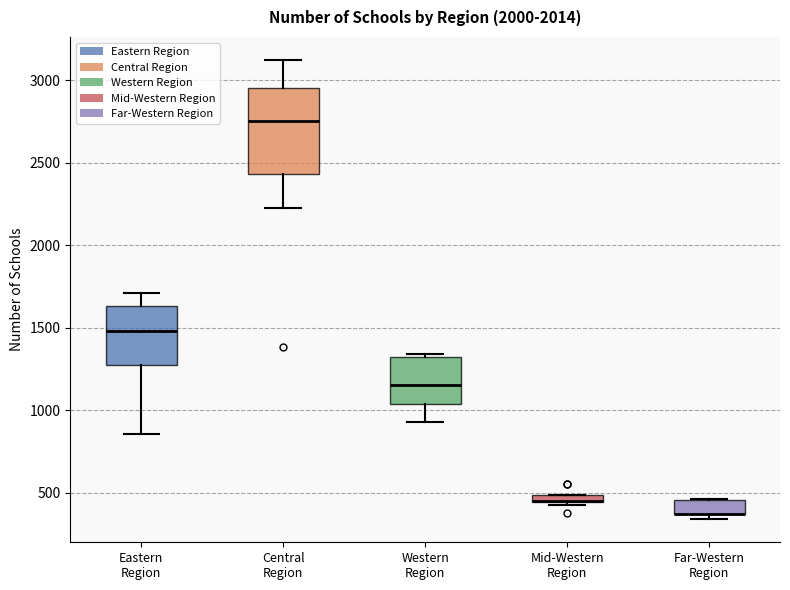

Where is the upper edge of the box for Eastern Region on the y-axis? The values are not printed on the chart, so give them approximately, as read against the axis.

1650